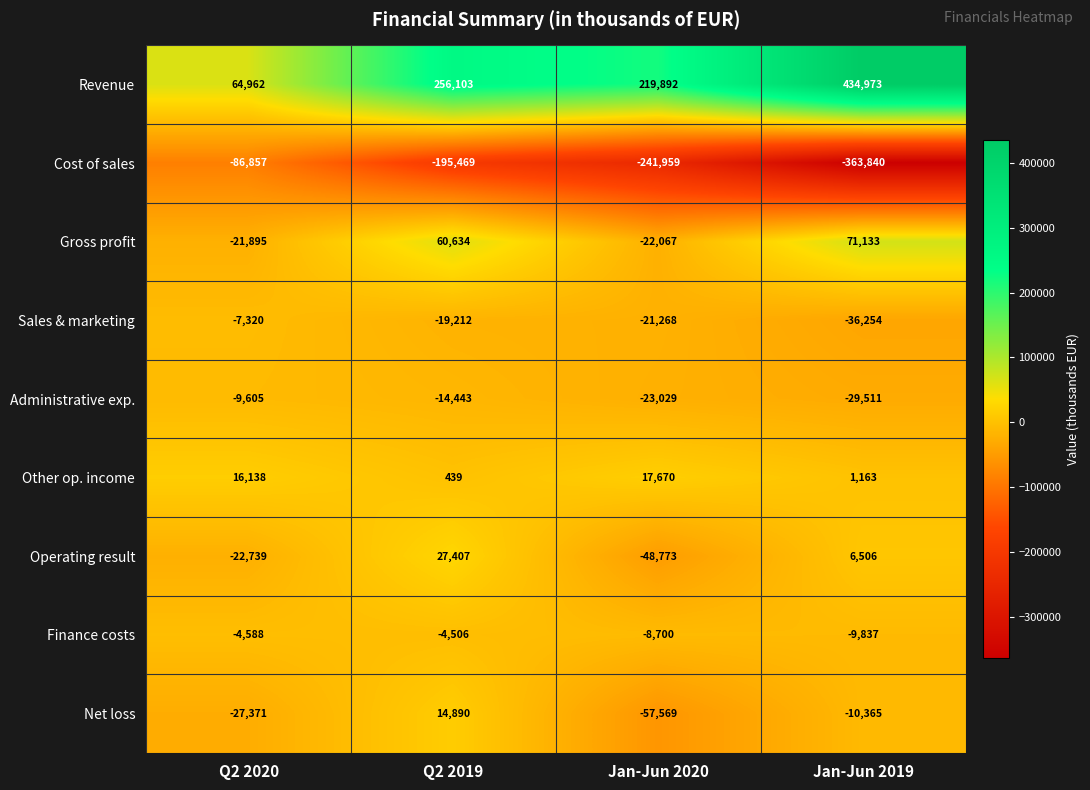

What is the smallest value displayed?

-363840